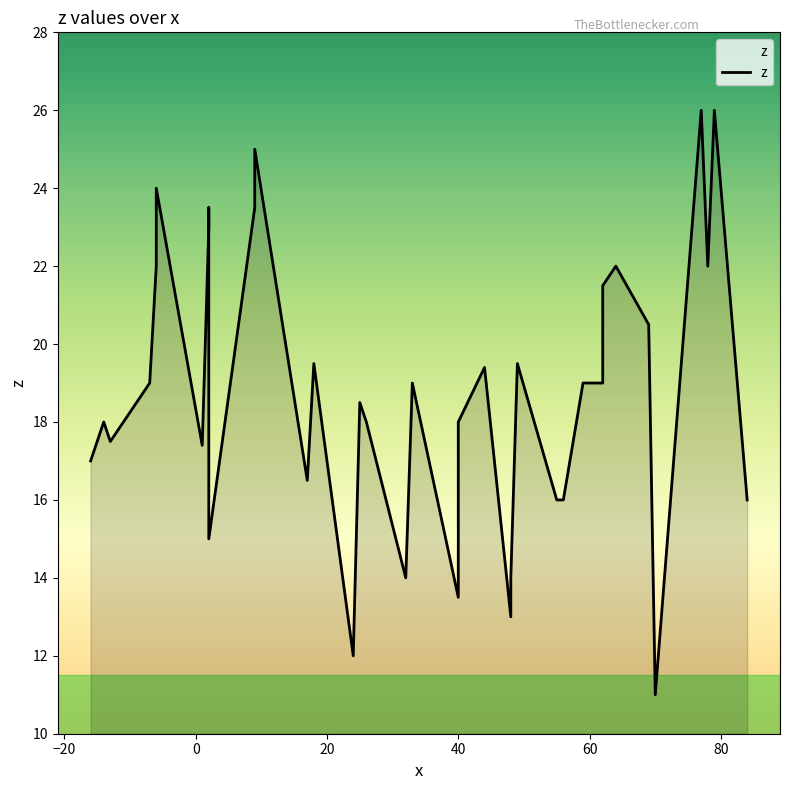

Does the chart display data point markers on the line(s)?

No